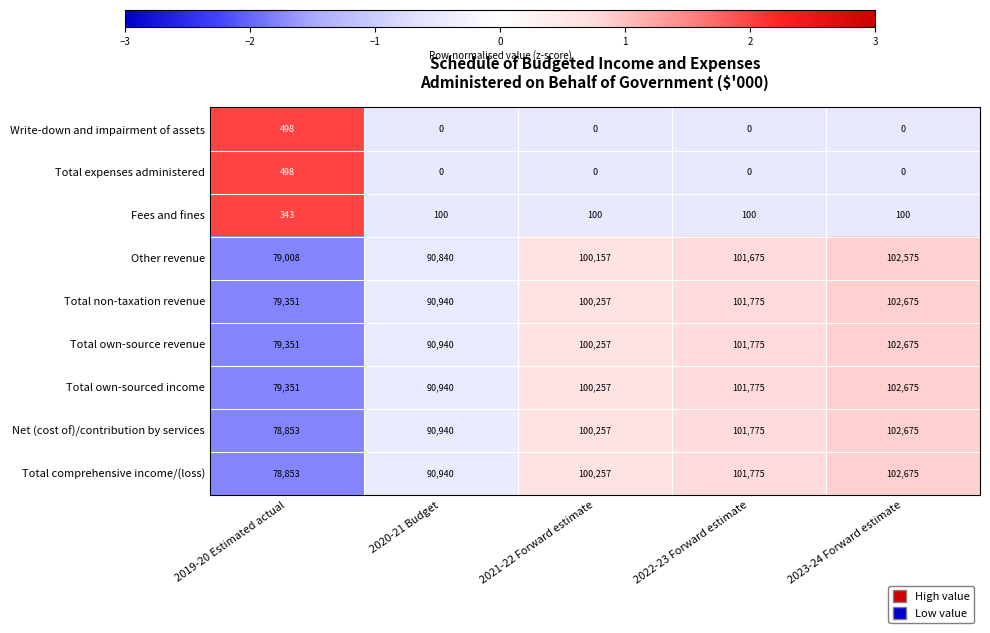

At which category is the sum across all series the highest?

2023-24 Forward estimate